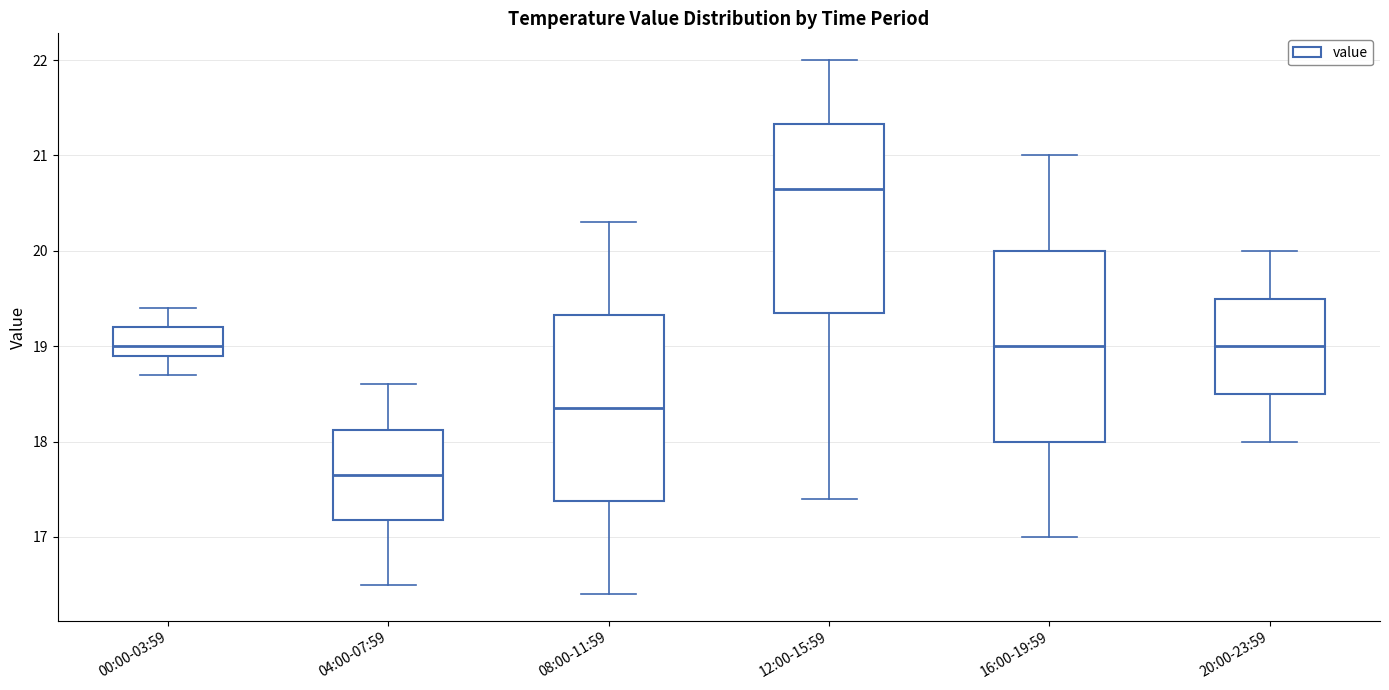

Which box has the lowest median line?

04:00-07:59